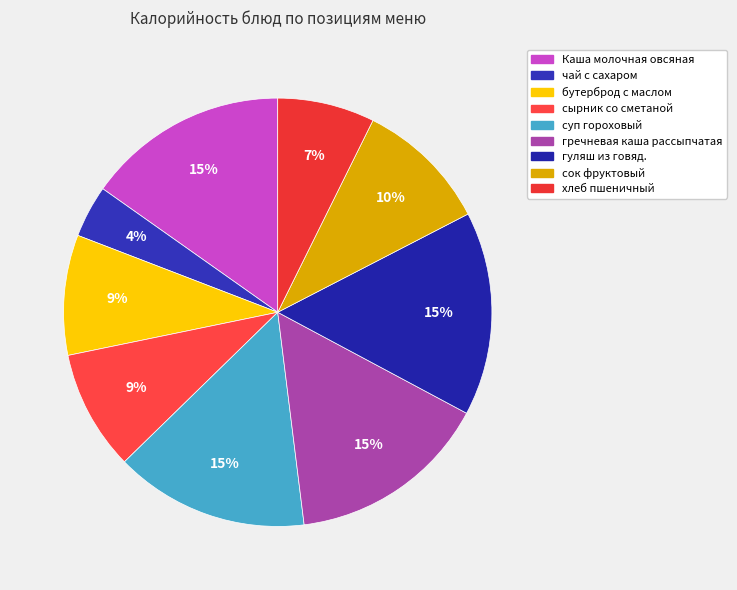

To the nearest percent, what is the difference between the хлеб пшеничный and бутерброд с маслом slice percentages?

2%